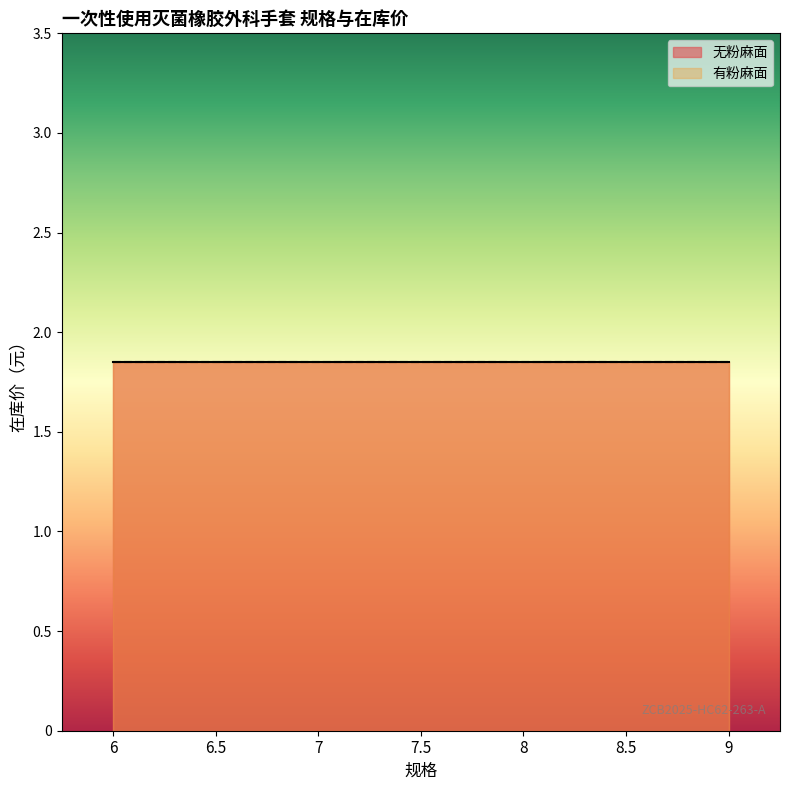

True or false: 有粉麻面 and 无粉麻面 cross at least once.

False